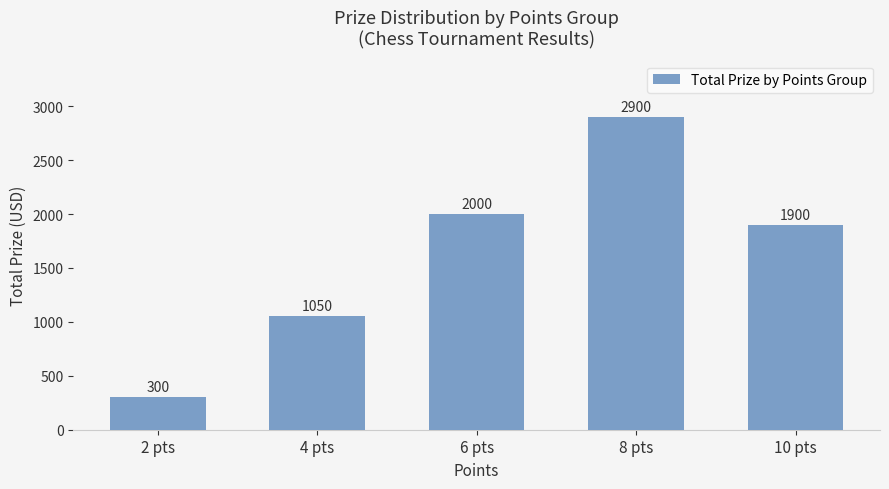

Reading left to right, what are all the values shown in this chart?

2 pts=300	4 pts=1050	6 pts=2000	8 pts=2900	10 pts=1900